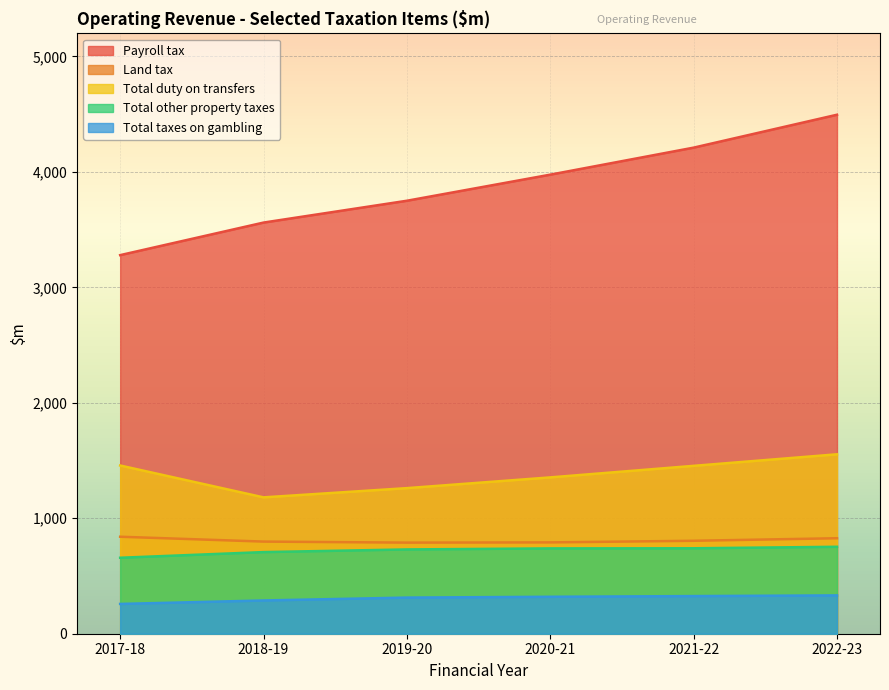

The value of Total taxes on gambling at 2017-18 is 406. True or false?

False